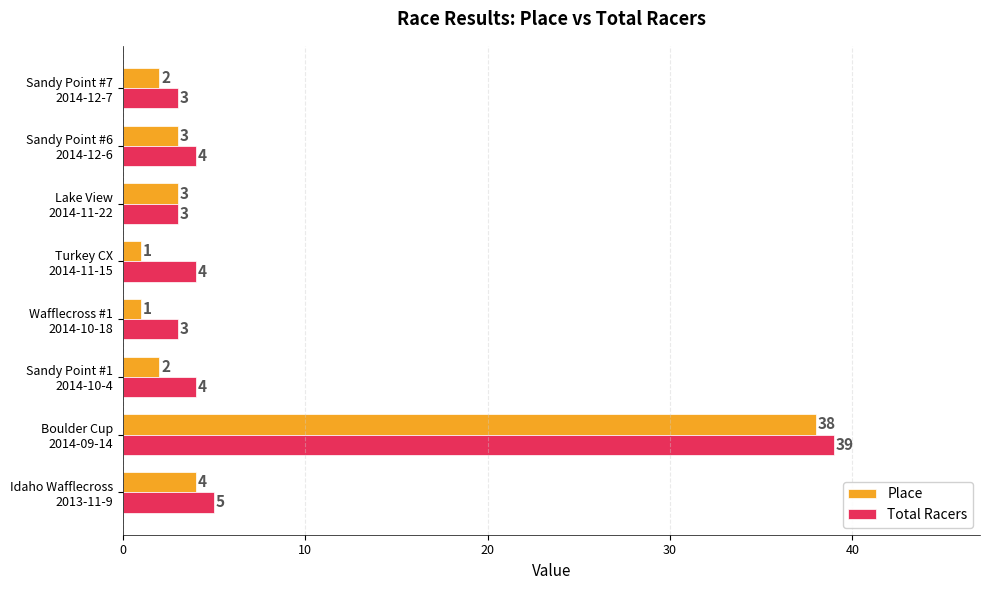

What is the lowest value of the Total Racers series?

3